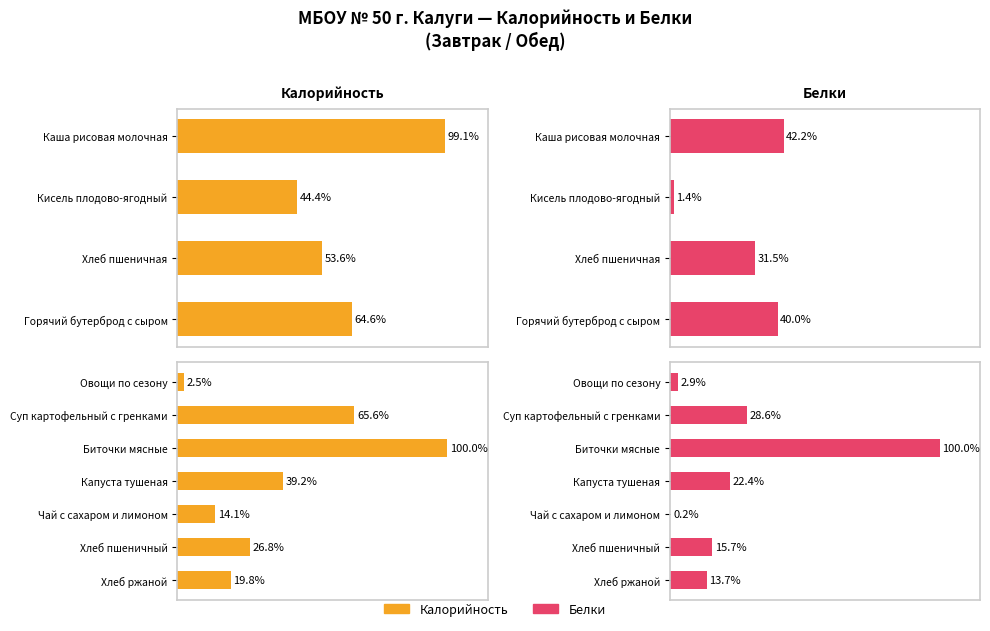

Which series has the largest total across all categories?

Калорийность